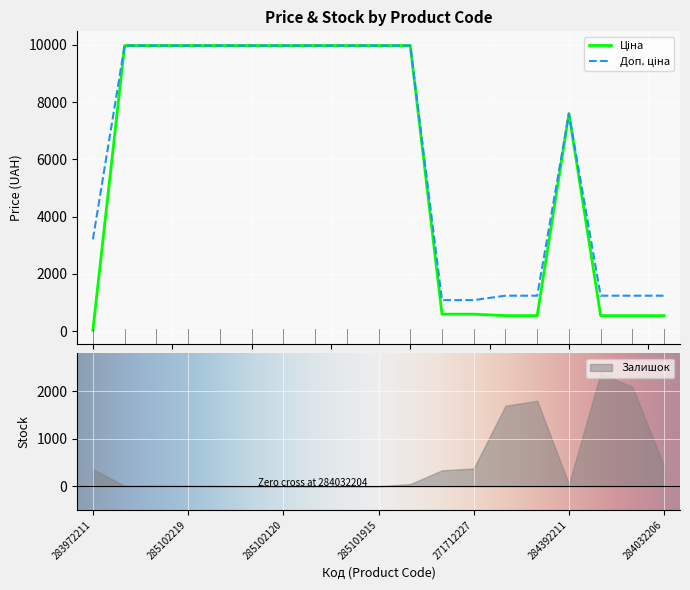

What is the label of the 14th point from the left?

284032204